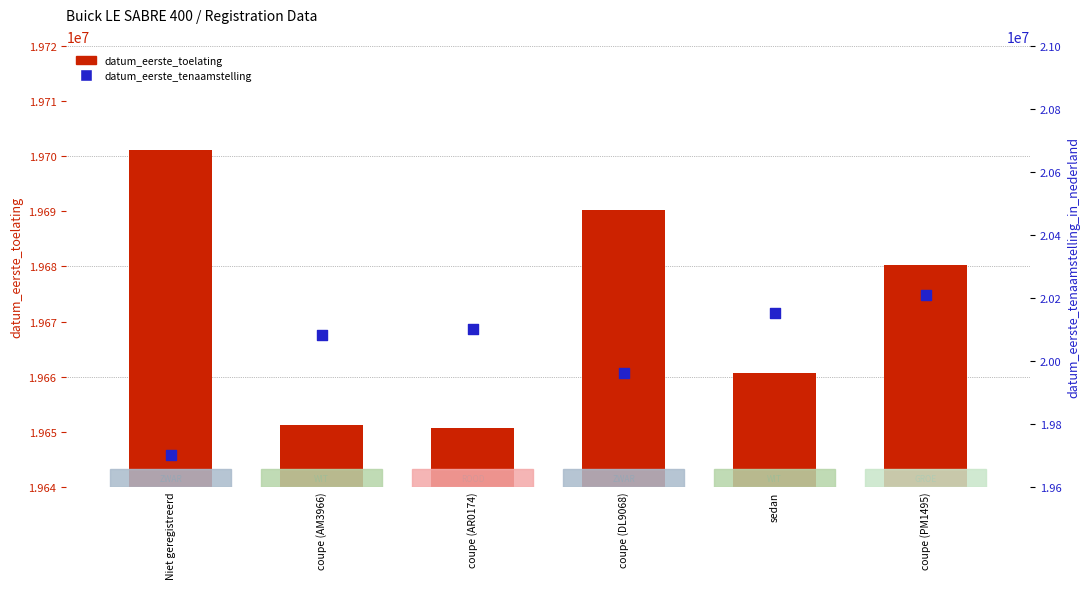

Which series contains the lowest Y value?

datum_eerste_toelating